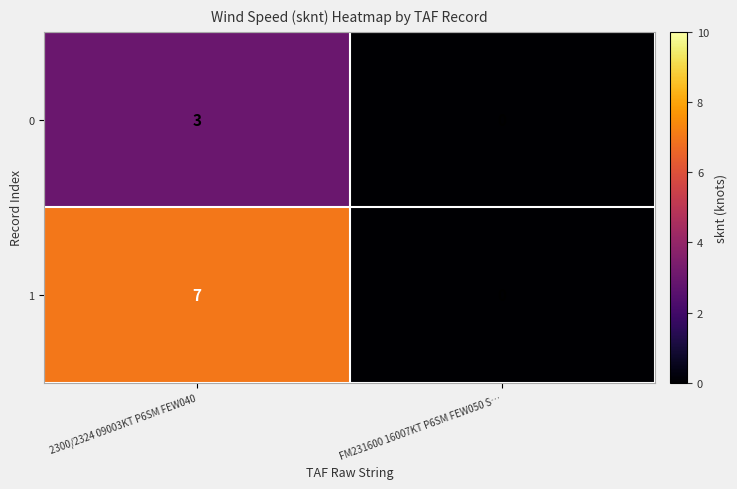

At 2300/2324 09003KT P6SM FEW040, list the series in order from largest to smallest.

1, 0